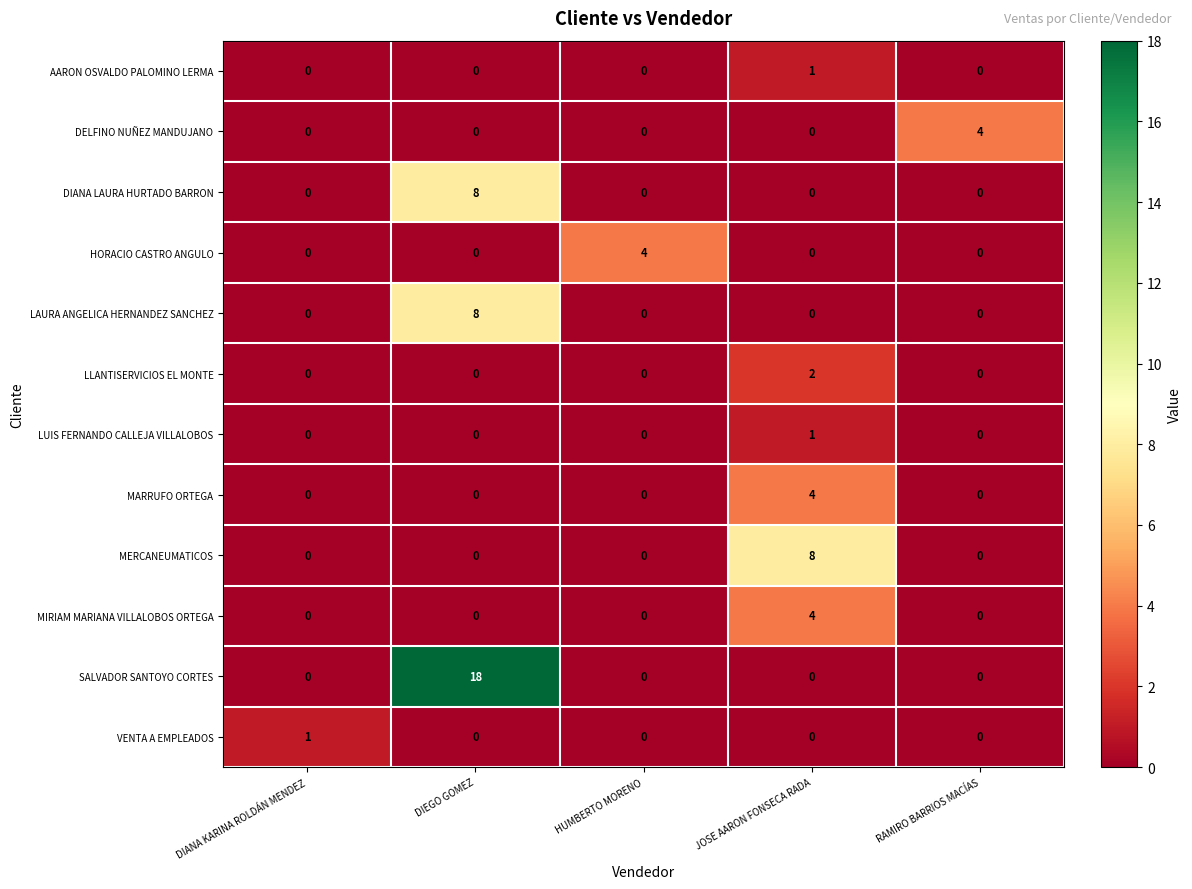

Count the number of categories in the chart.

5